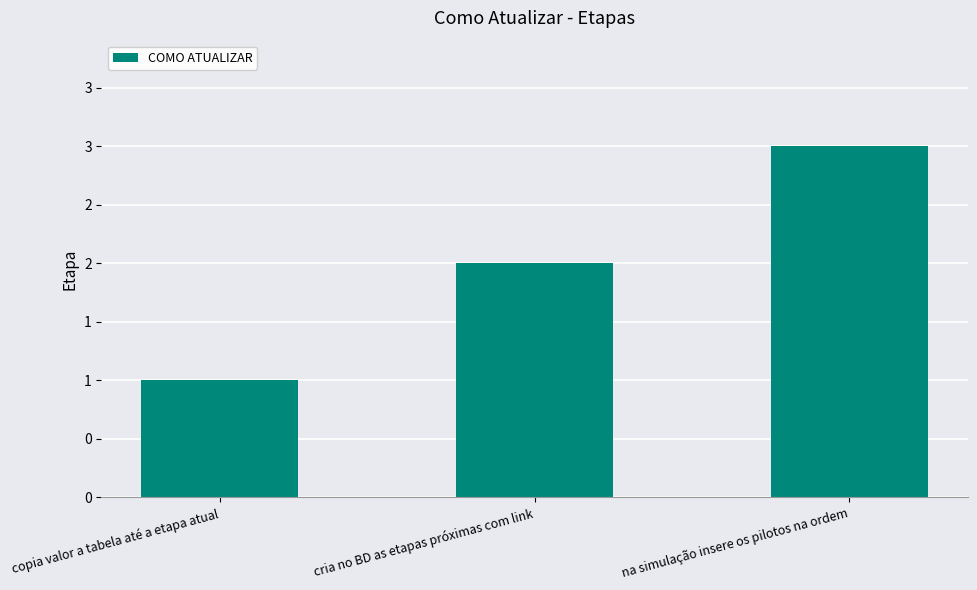

At which category does the chart reach its minimum across all series?

copia valor a tabela até a etapa atual